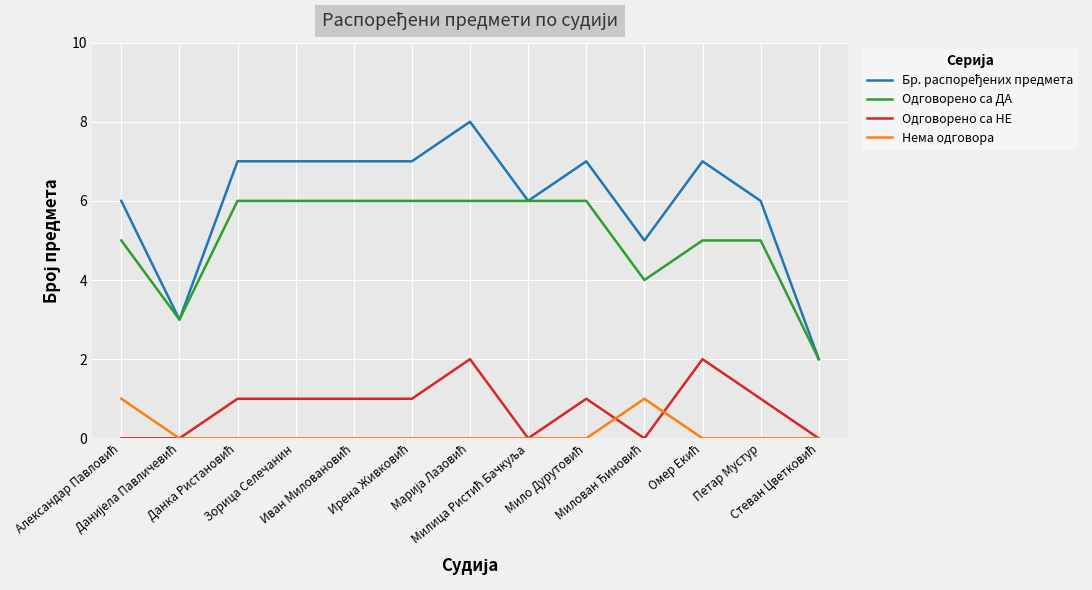

Count the number of data series in this chart.

4